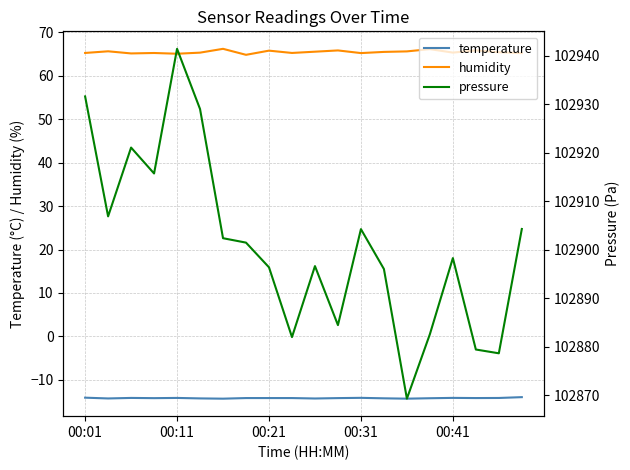

Is the value of humidity at 17 greater than the value of temperature at 5?

Yes